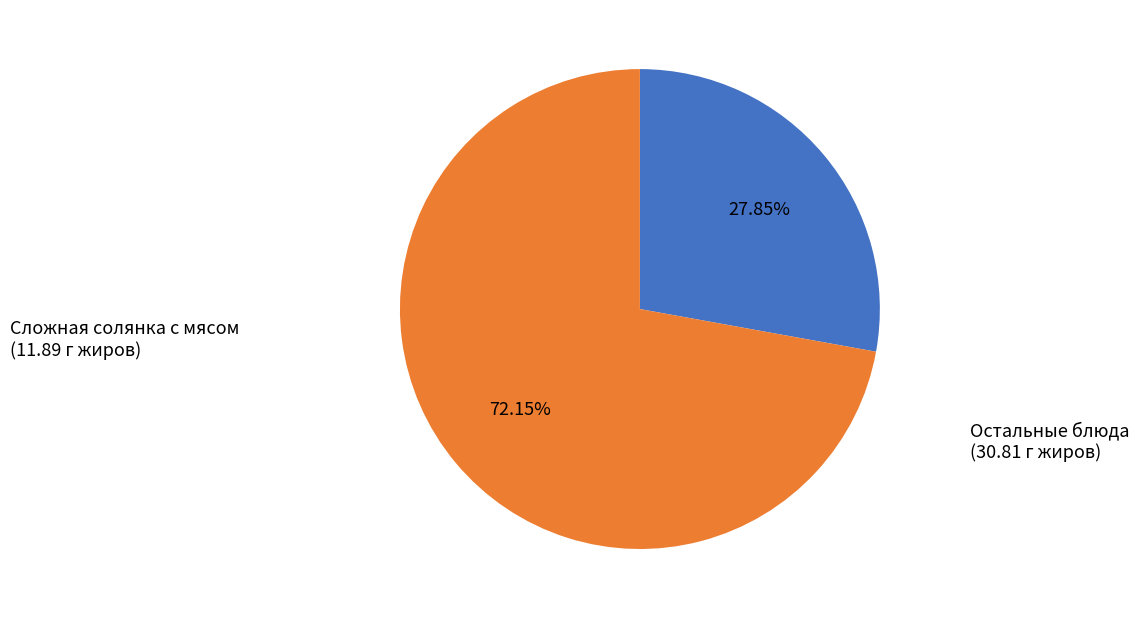

Combined, do Сложная солянка с мясом and Остальные блюда account for over 50%?

Yes